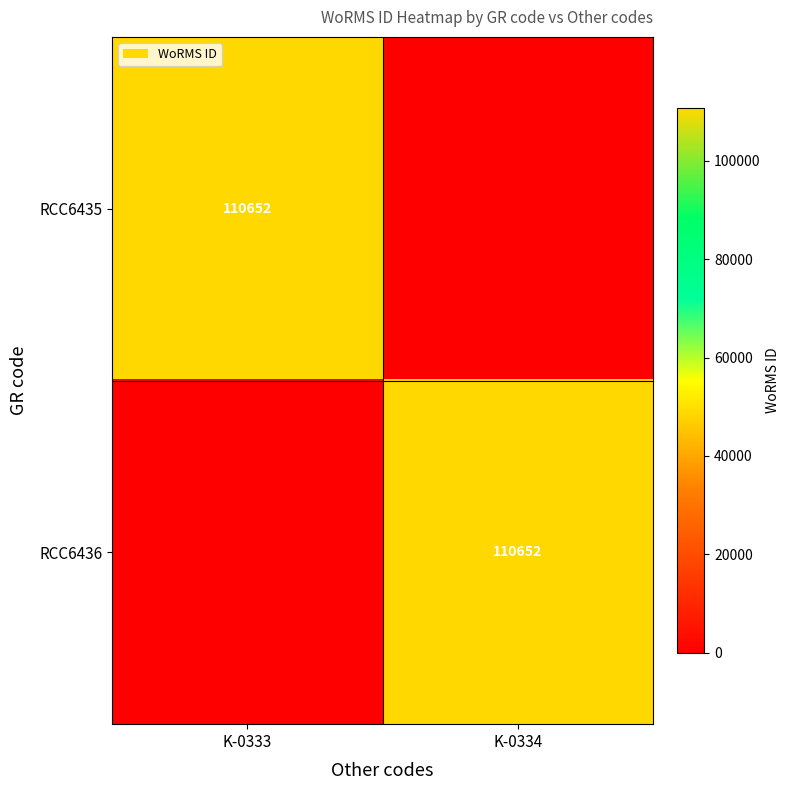

The RCC6436 series shows 63917 at K-0334. True or false?

False